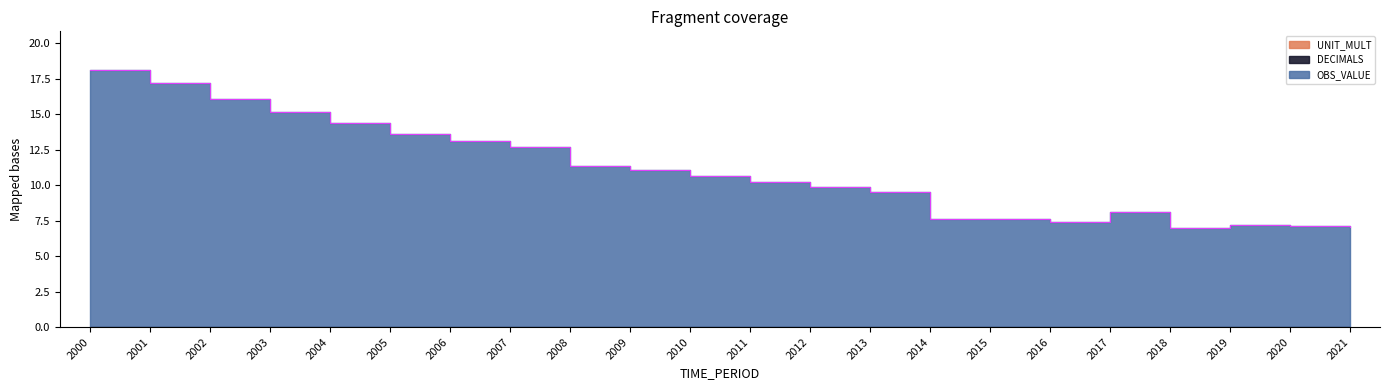

True or false: OBS_VALUE has more than 0 points higher than both neighbors.

True